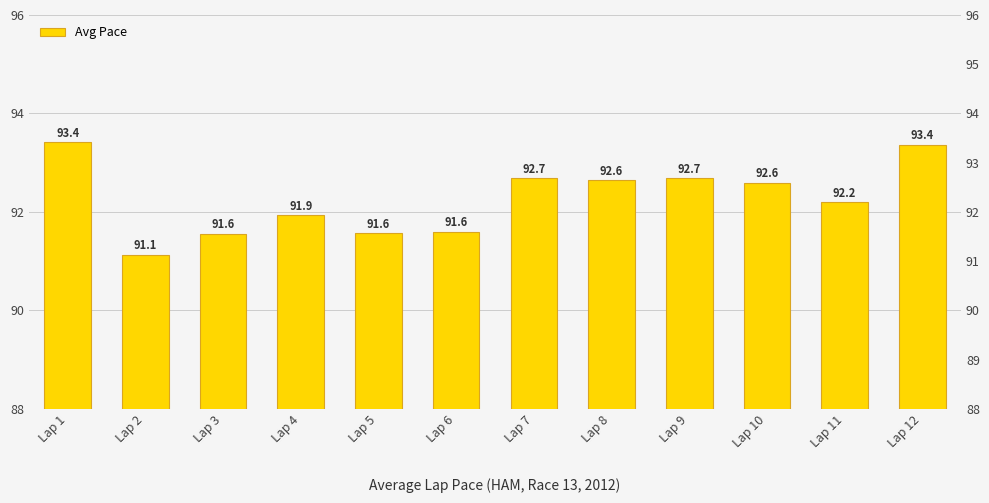

Reading left to right, transcribe all the data shown in this chart.

93.4	91.1	91.6	91.9	91.6	91.6	92.7	92.6	92.7	92.6	92.2	93.4